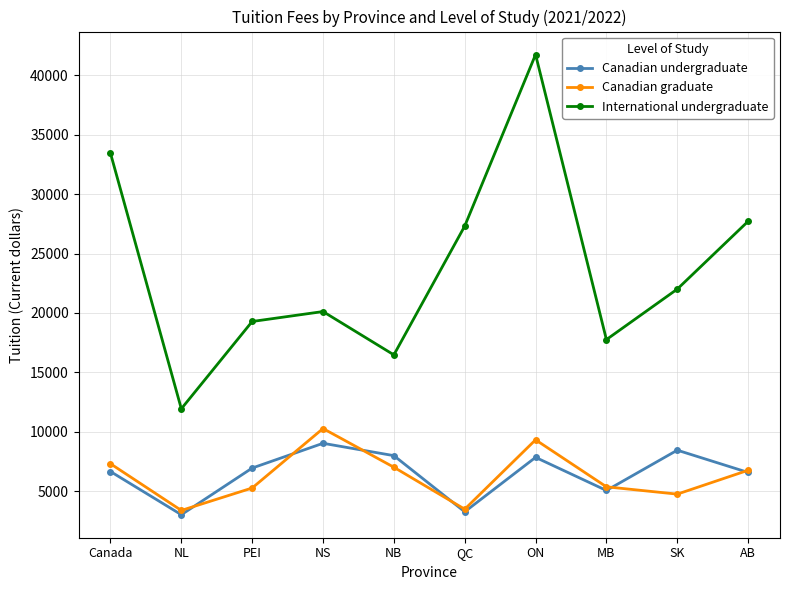

At which category is the sum across all series the highest?

ON